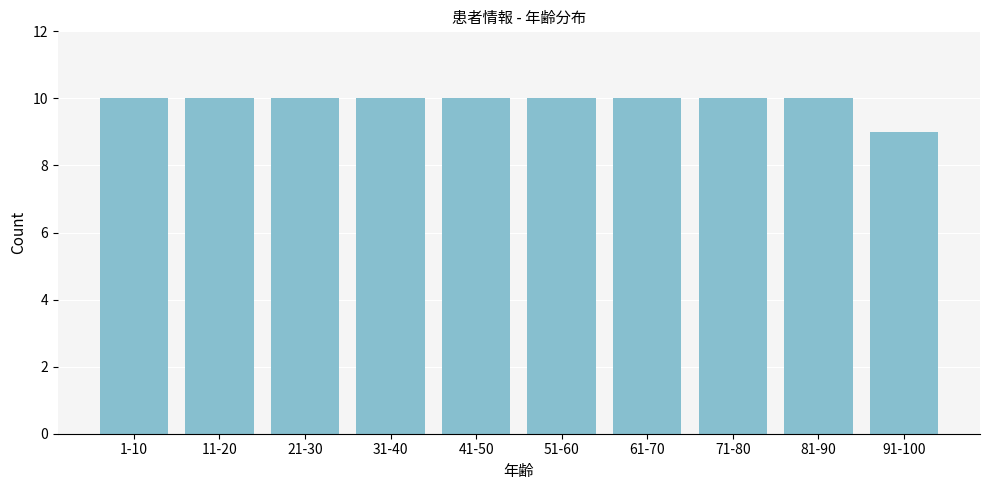

Reading left to right, extract all data points from this chart.

10	10	10	10	10	10	10	10	10	9